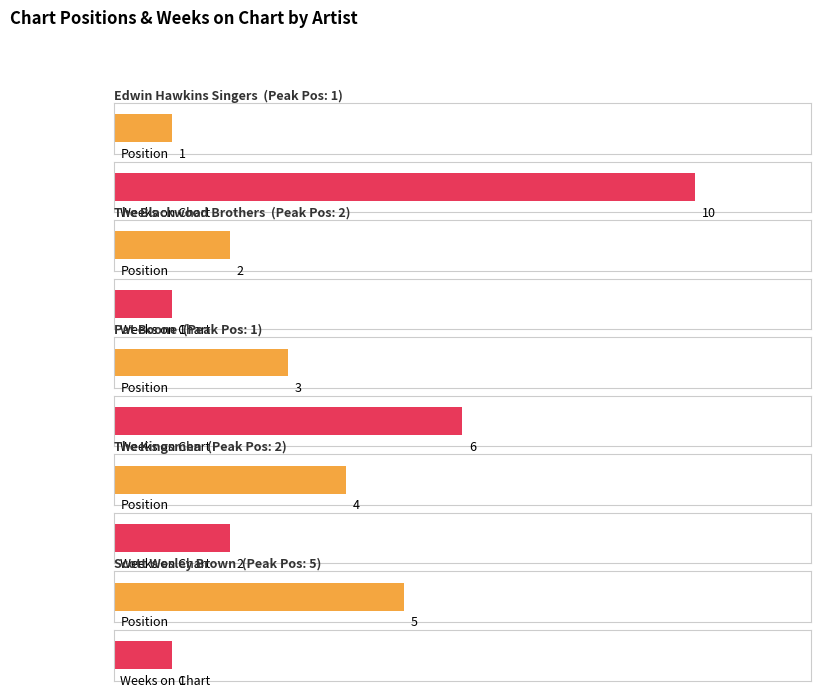

Between 1 and 2, which series saw the biggest shift?

Weeks on Chart